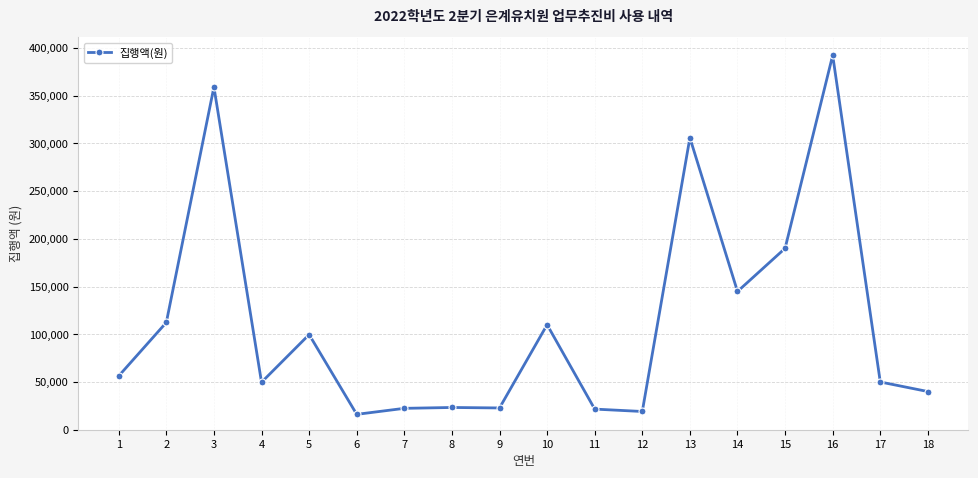

The value at 18 is 61583. True or false?

False